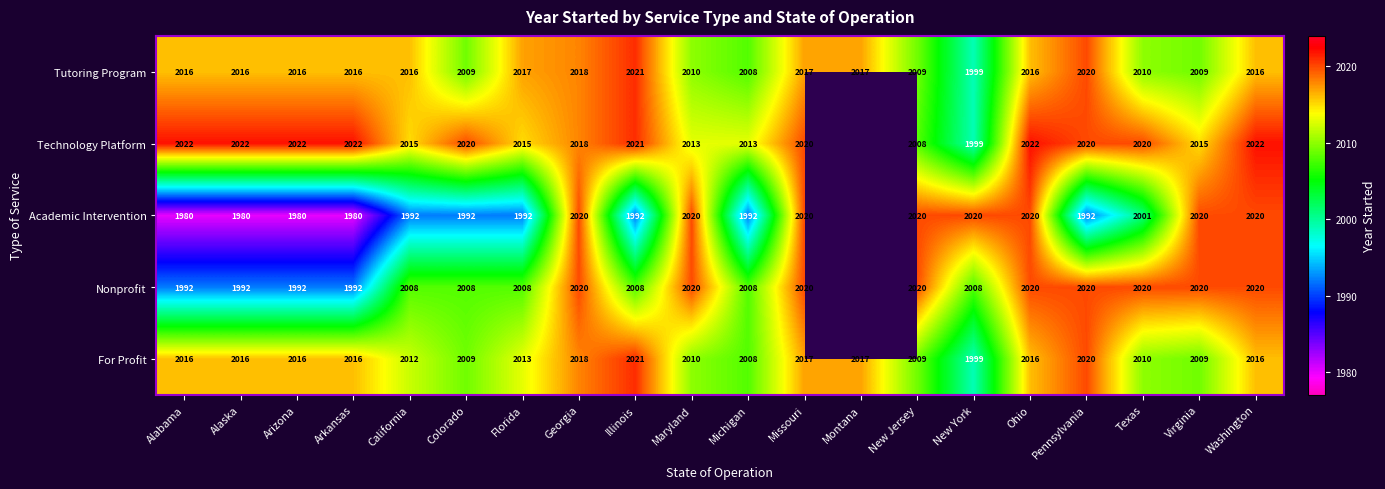

What is the spread (max minus min) of values at Alaska?

42